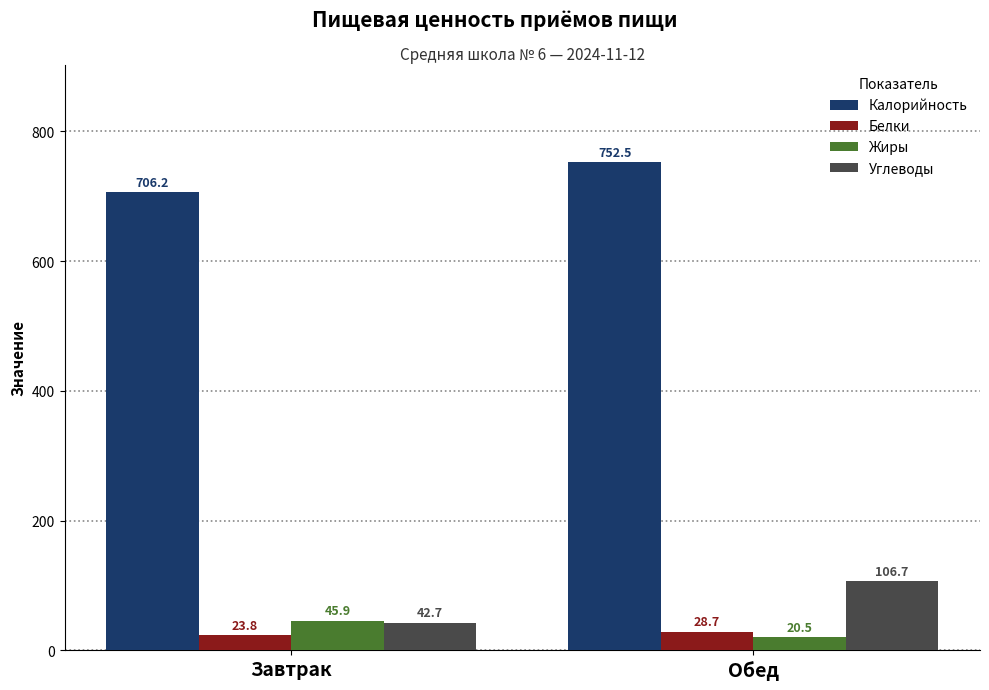

What is the sum of all Белки values?

52.5